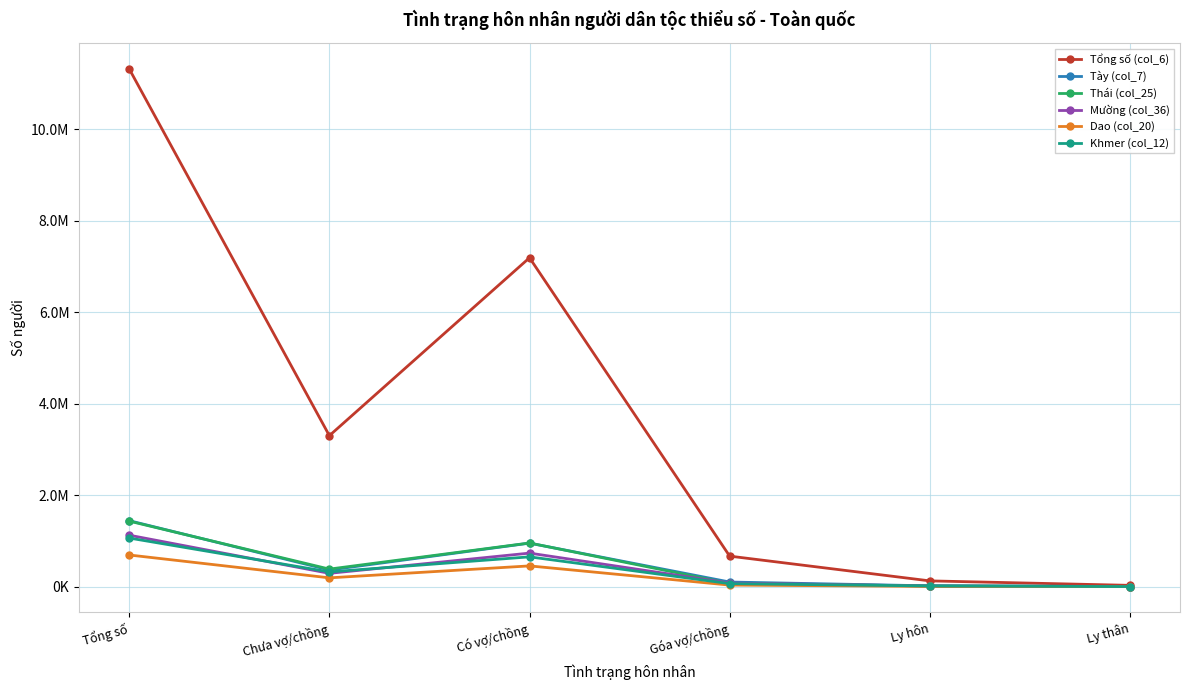

Is the value of Tổng số (col_6) at Có vợ/chồng greater than the value of Tày (col_7) at Ly thân?

Yes